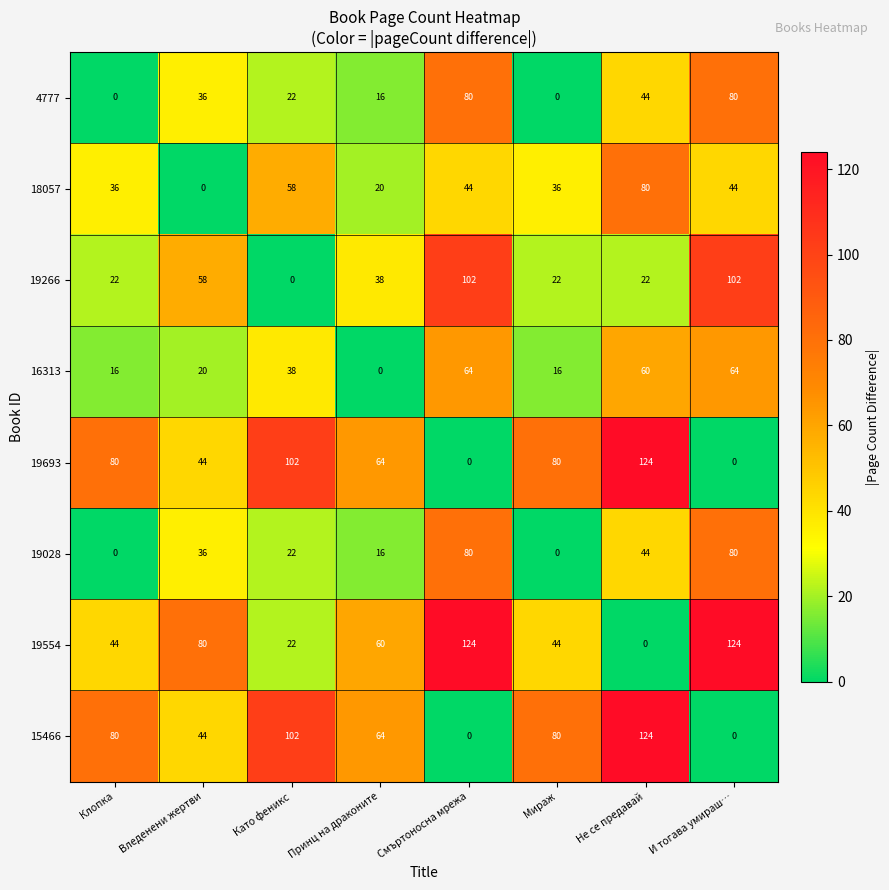

What is the maximum value shown in the chart?

124